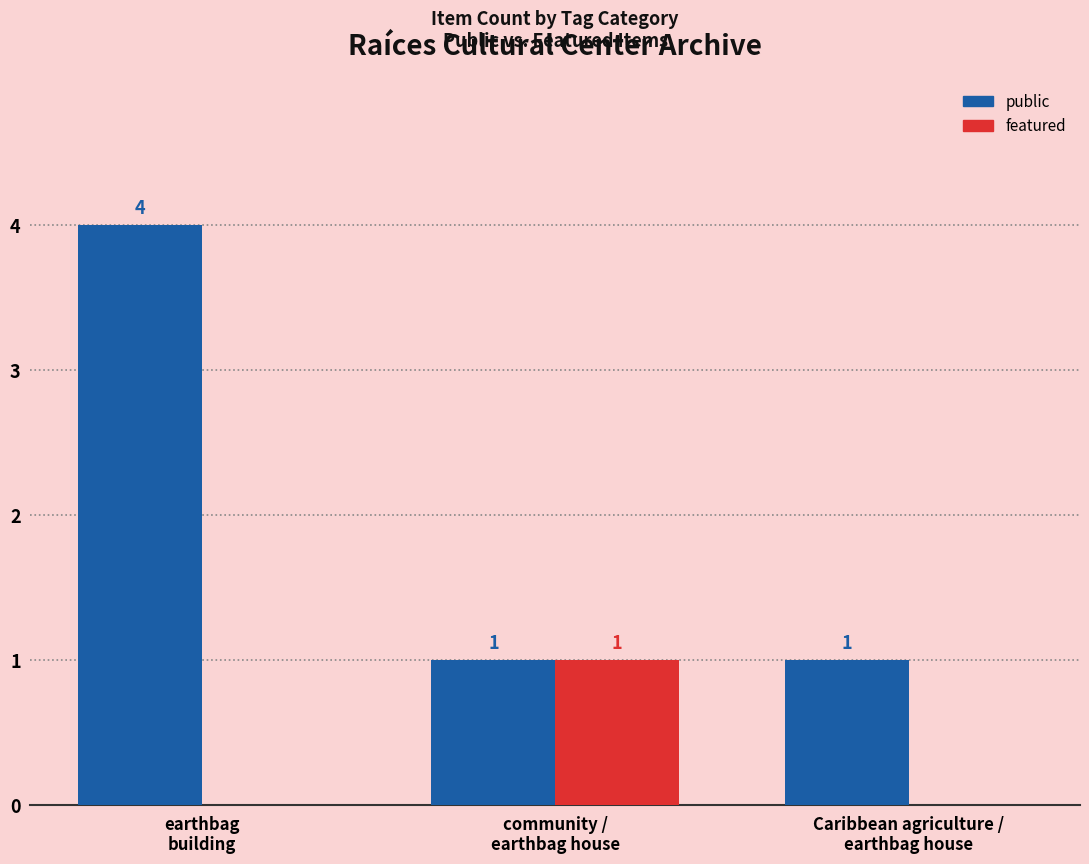

Which series has the largest total across all categories?

public